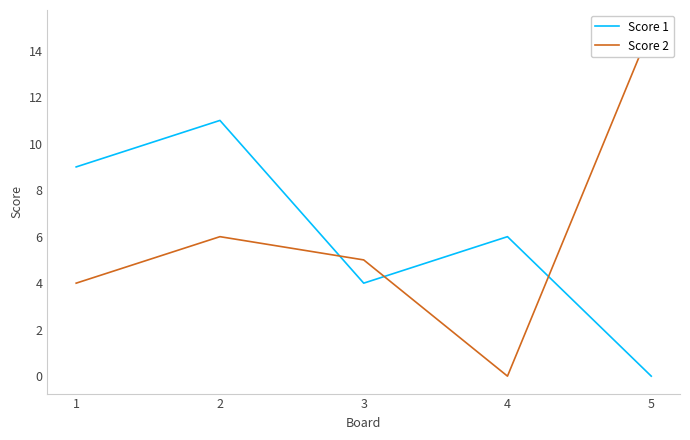

In Score 1, how many points are lower than both neighbors (excluding endpoints)?

1